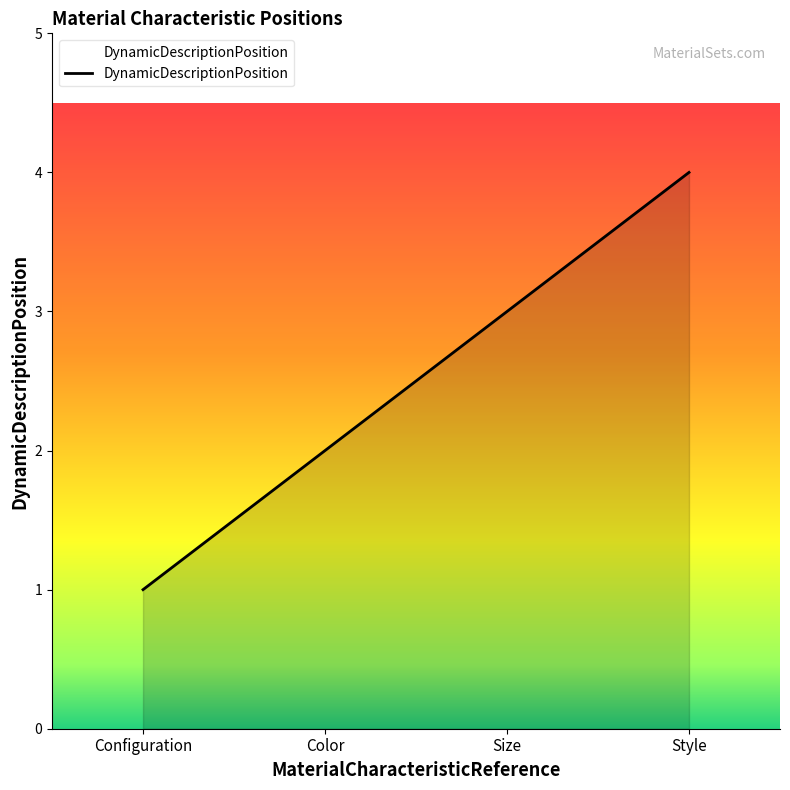

Rank the categories by value from highest to lowest.

Style, Size, Color, Configuration